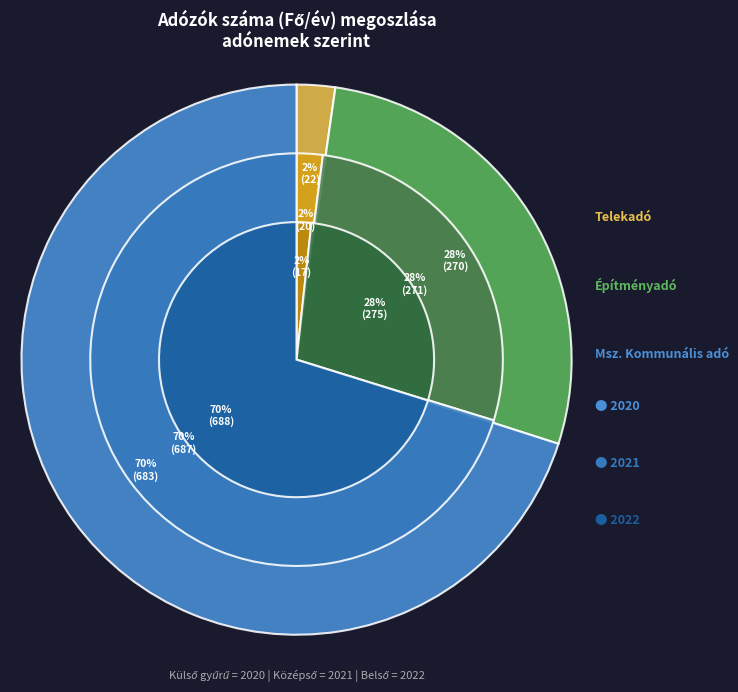

Which slice is the largest?

Msz. Kommunális adó